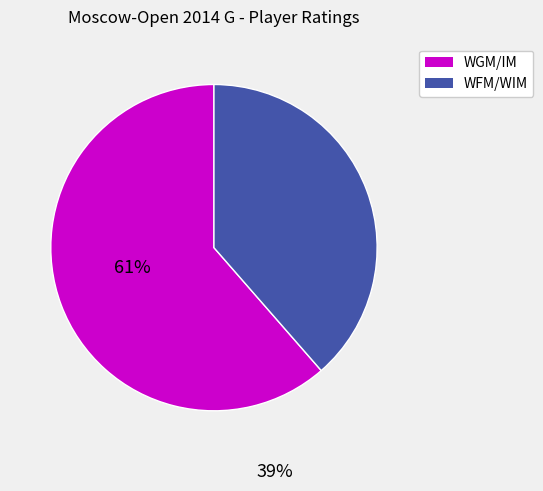

Is there a majority slice in this chart?

Yes